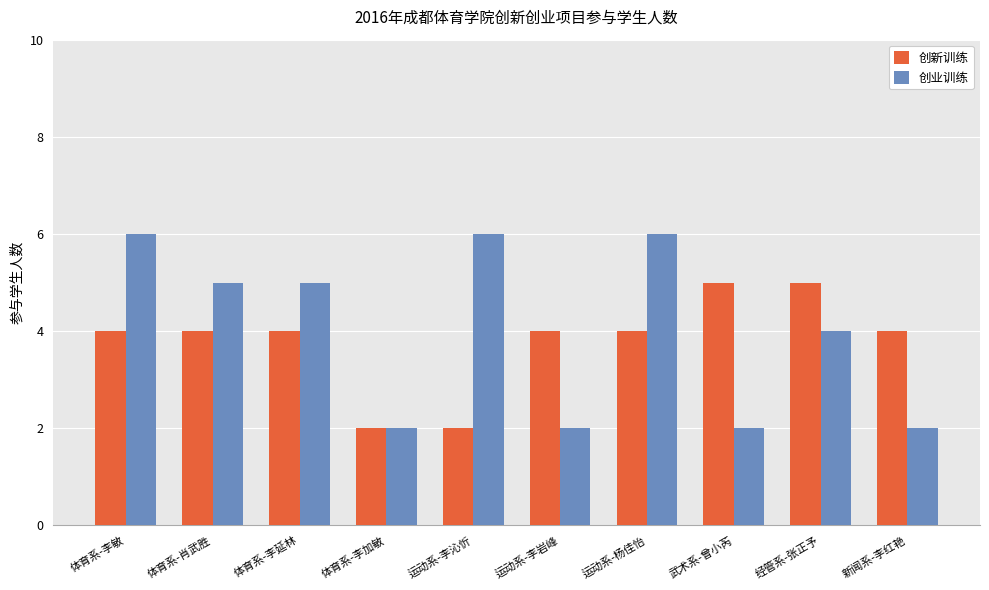

The value of 创新训练 at 运动系-李沁忻 is 2. True or false?

True